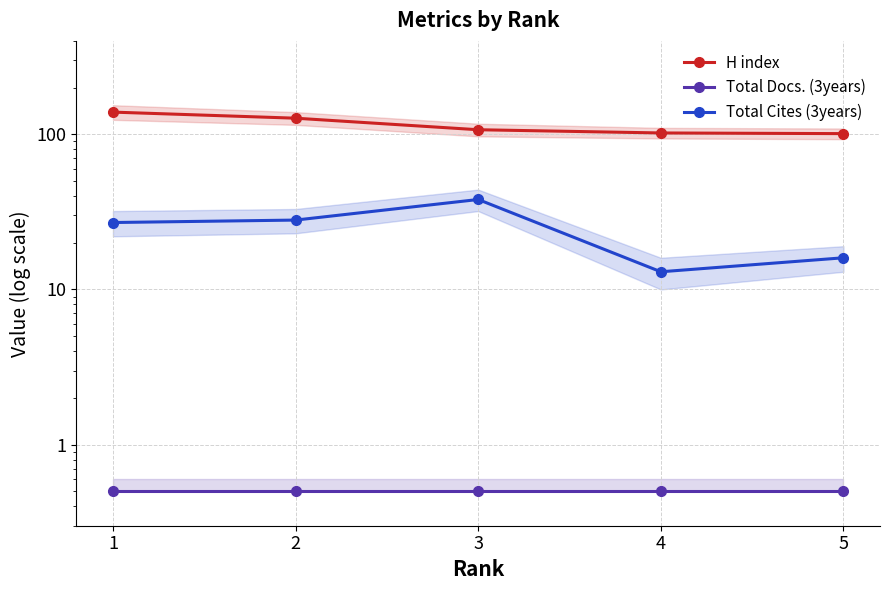

True or false: H index and Total Cites (3years) cross at least once.

False